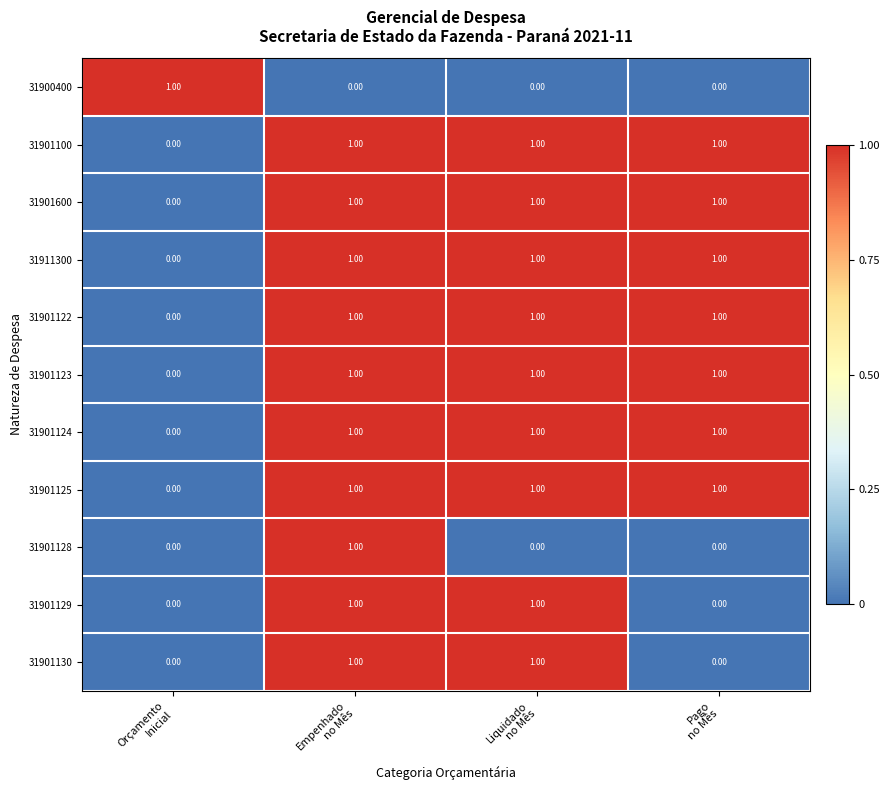

At how many categories does at least one series exceed 0?

4